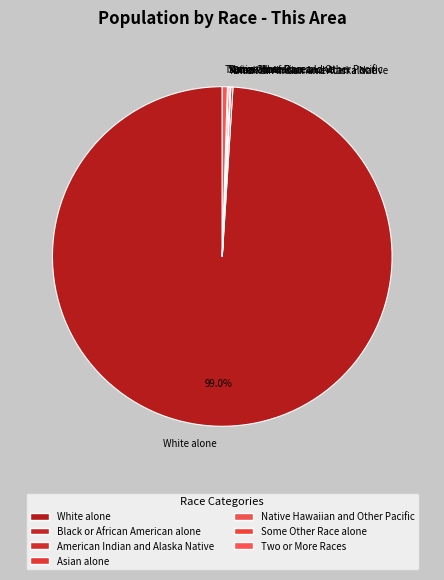

Which slice represents more than half of the pie?

White alone